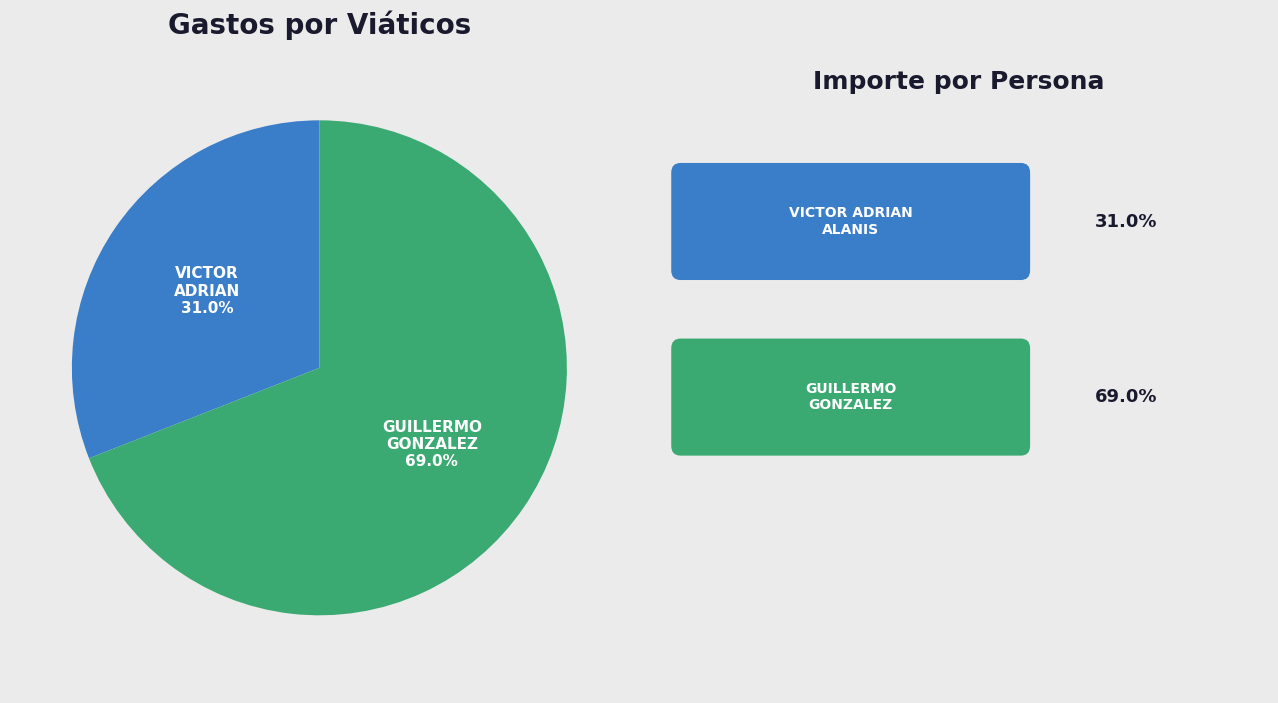

Does any single category account for the majority?

Yes